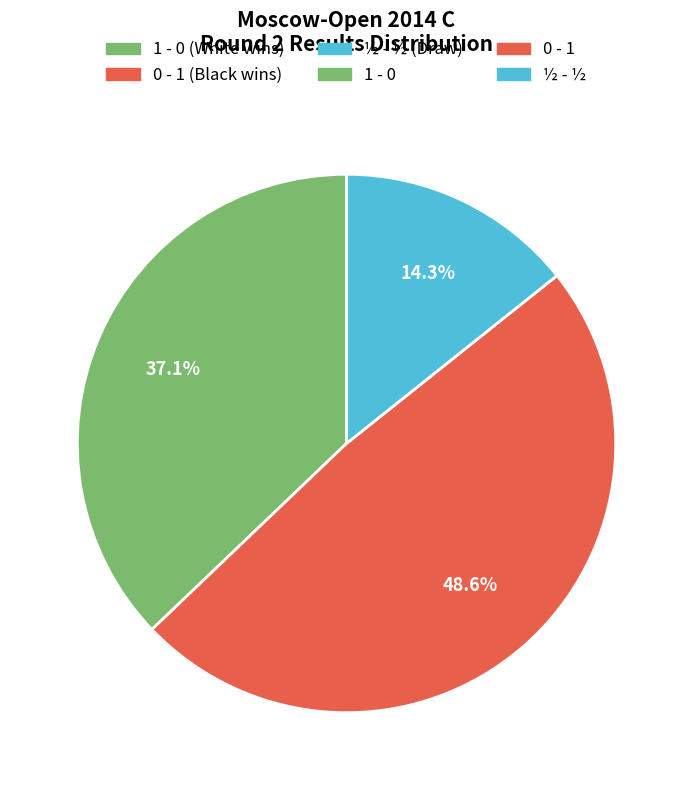

Is there a majority slice in this chart?

No